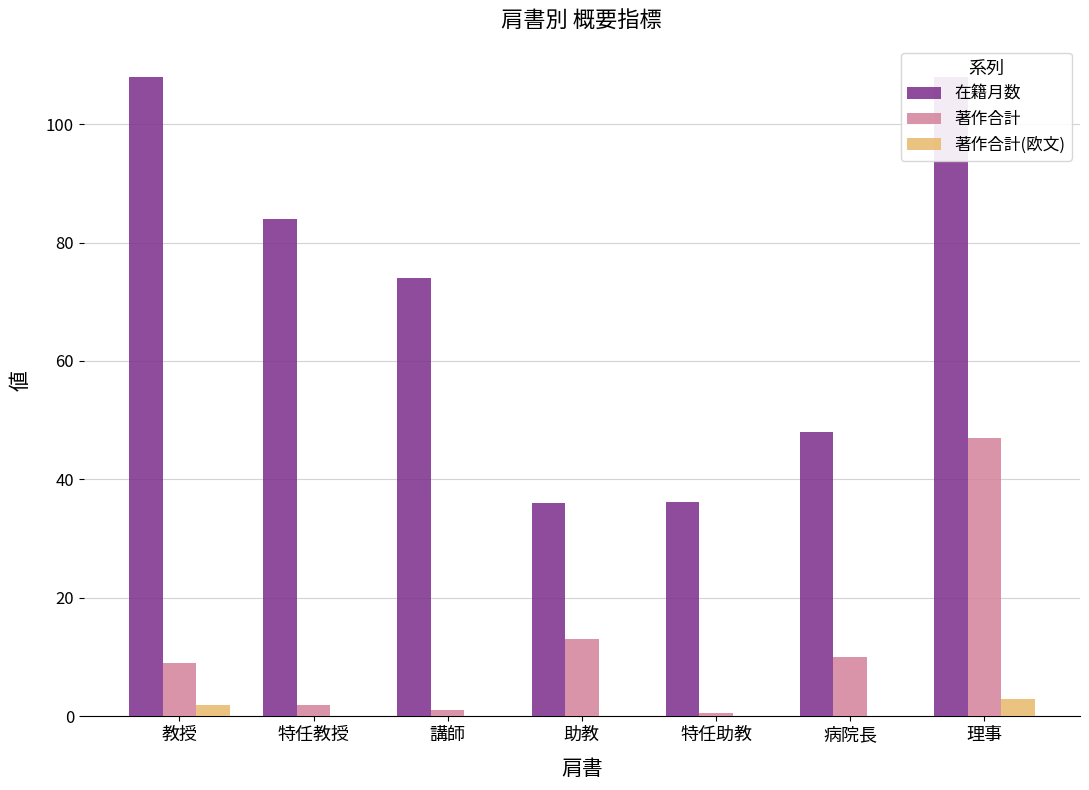

What is the sum of the 著作合計(欧文) values at 理事 and 特任教授?

3.0